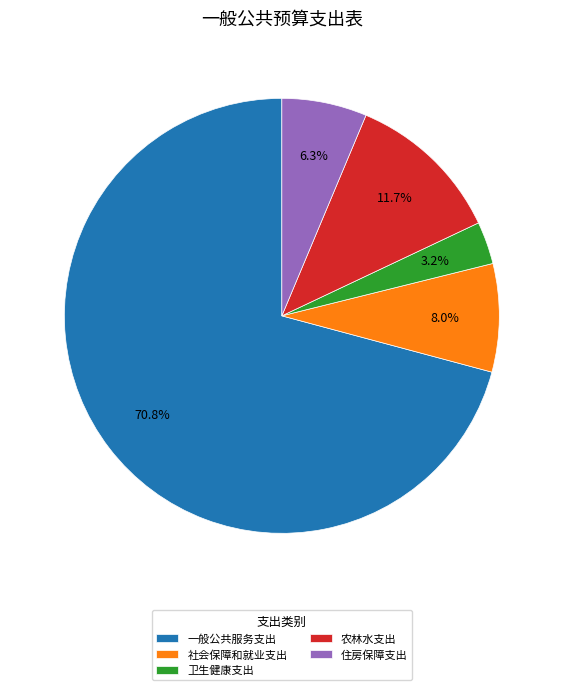

True or false: 住房保障支出 accounts for 6% of the total.

True